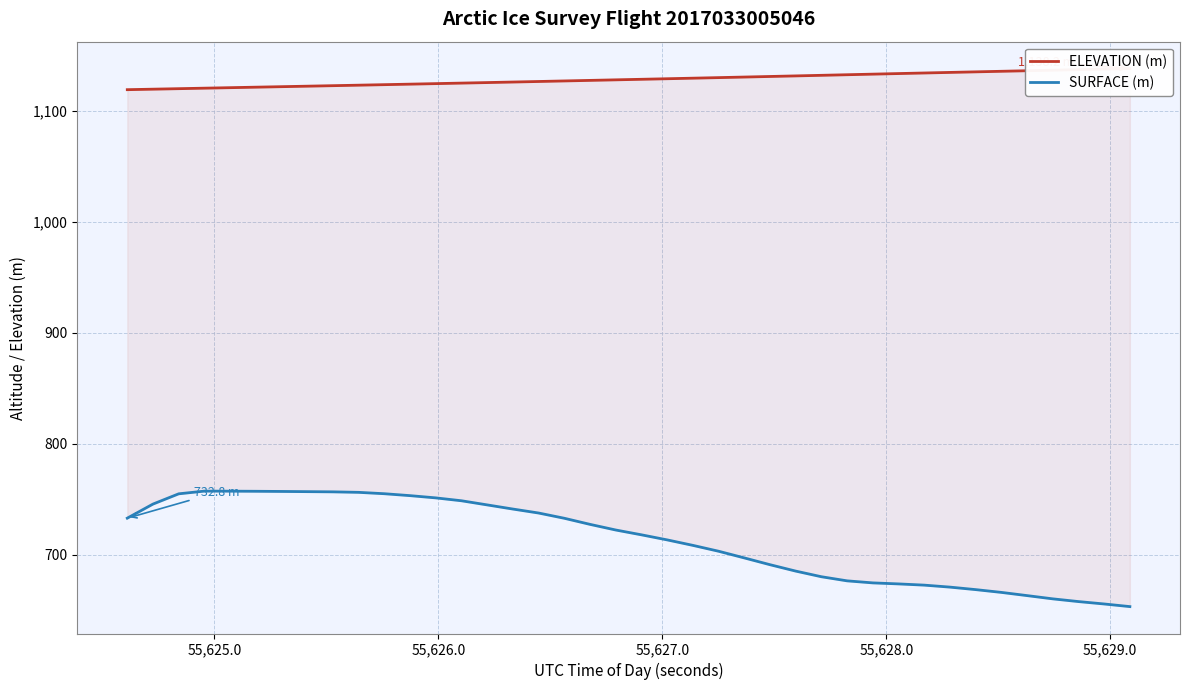

What are all the series names shown in the legend?

ELEVATION (m), SURFACE (m)